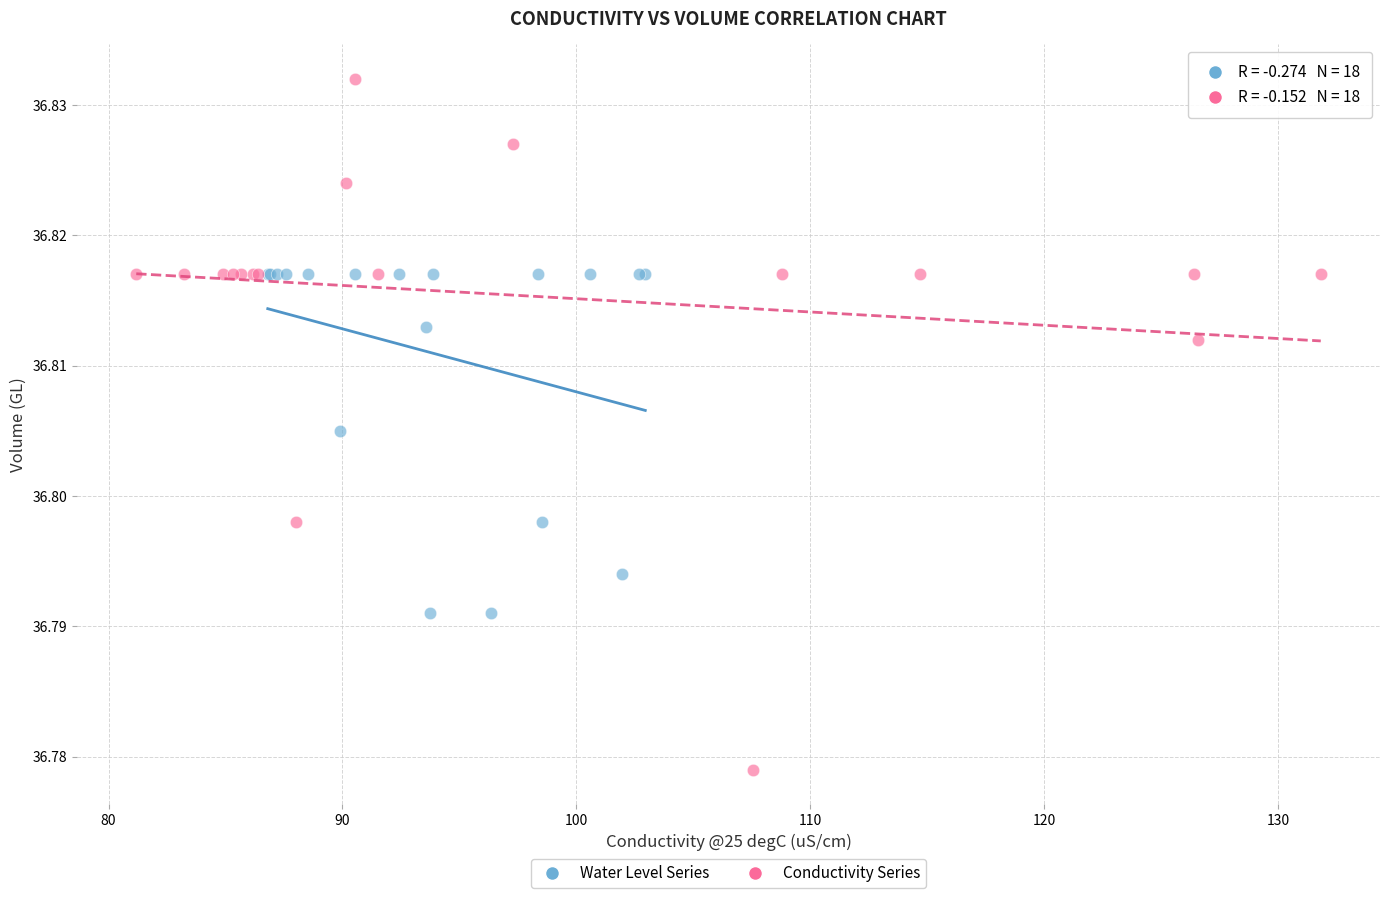

Which series contains the highest Y value?

Conductivity Series